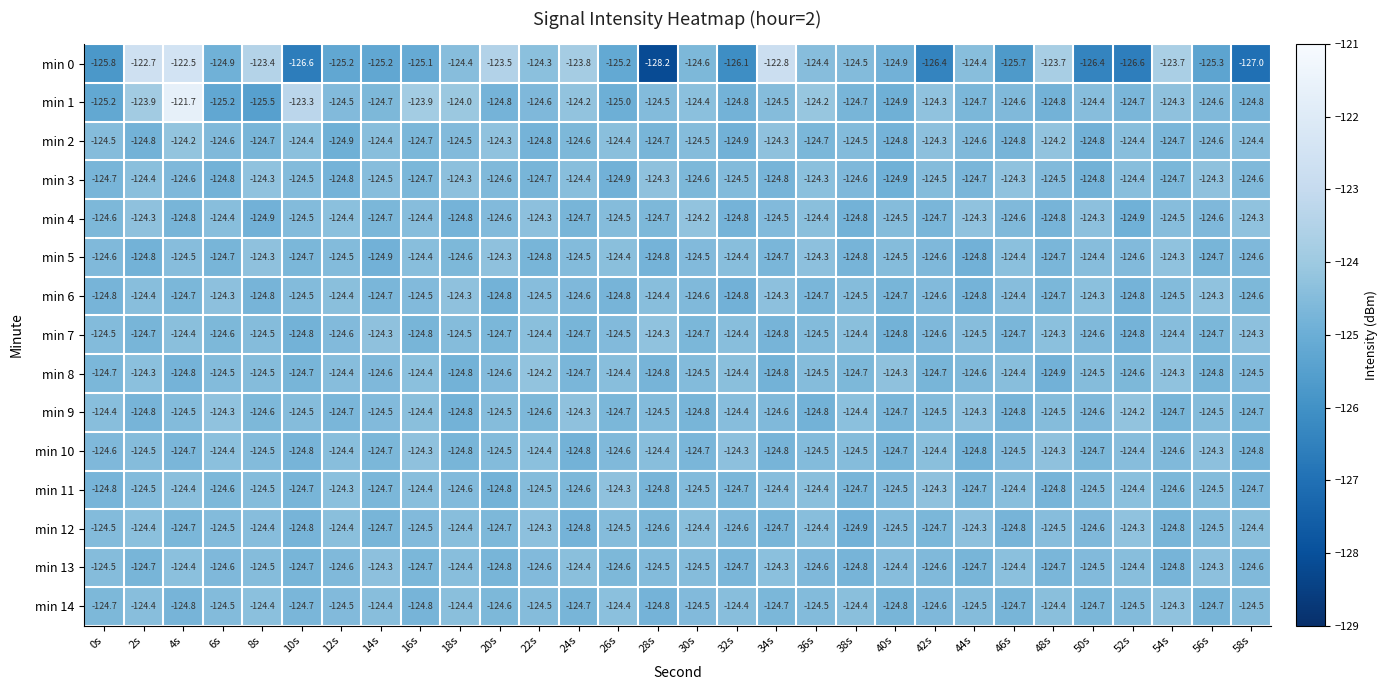

What is the approximate value of min 9 at 2s?

-124.8